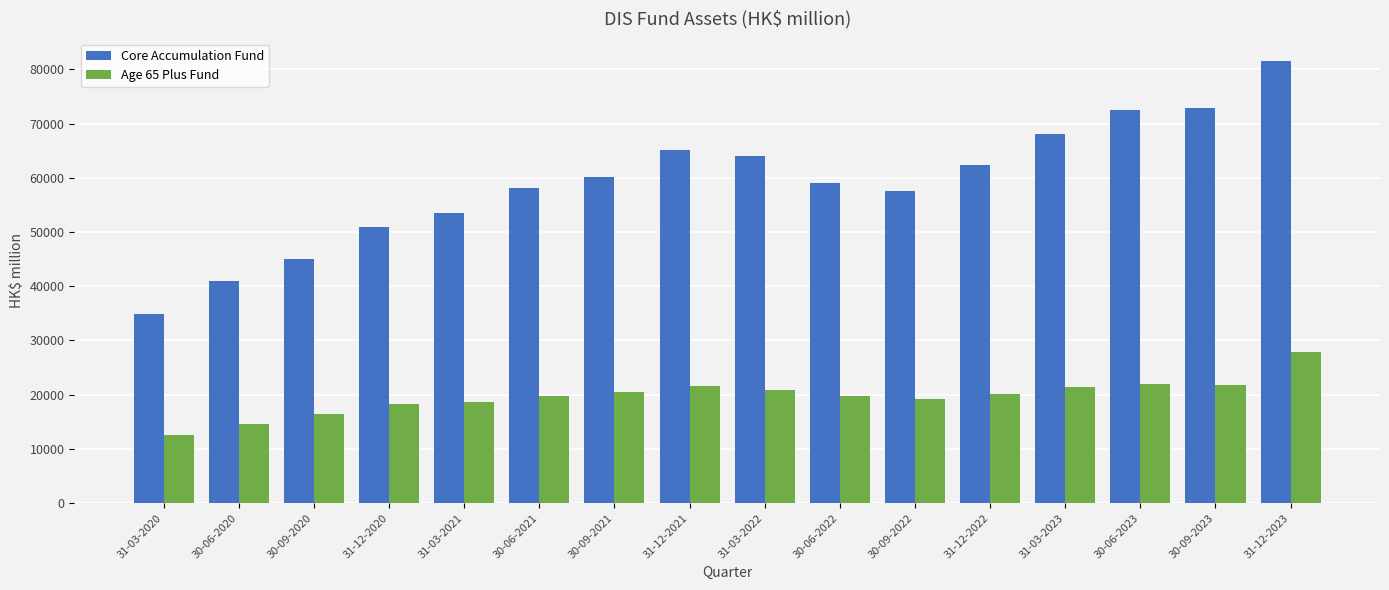

List the series in order of their overall mean, lowest first.

Age 65 Plus Fund, Core Accumulation Fund